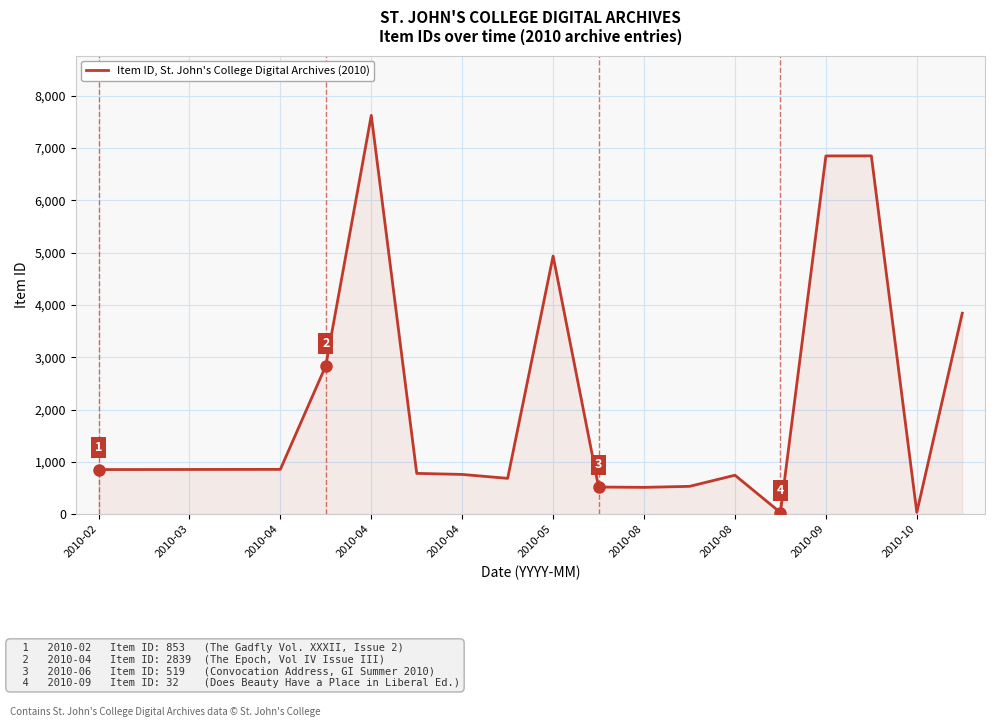

What is the maximum value shown in the chart?

7624